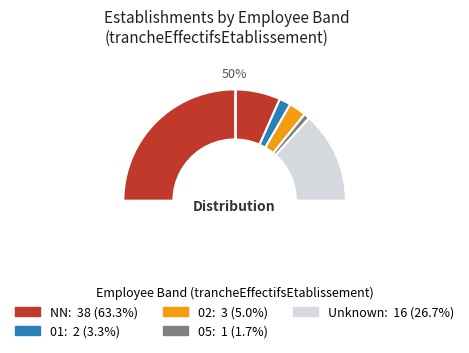

Is it true that 05 is 14% of the pie?

False